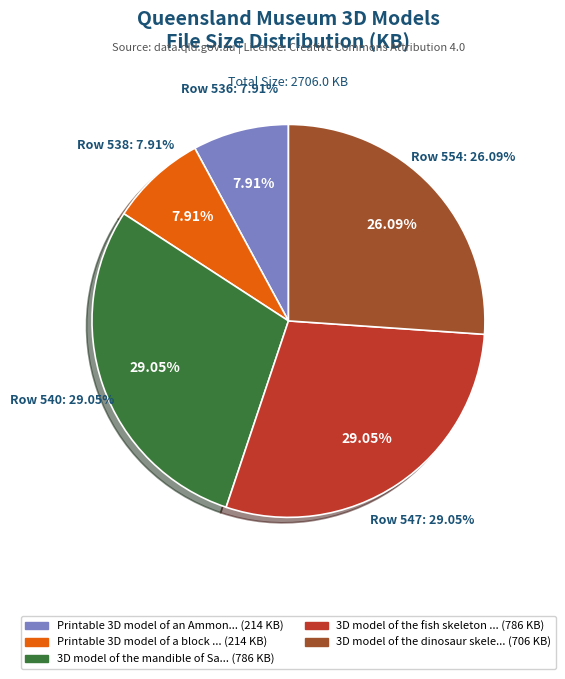

To the nearest percent, what portion does 554 represent?

26%